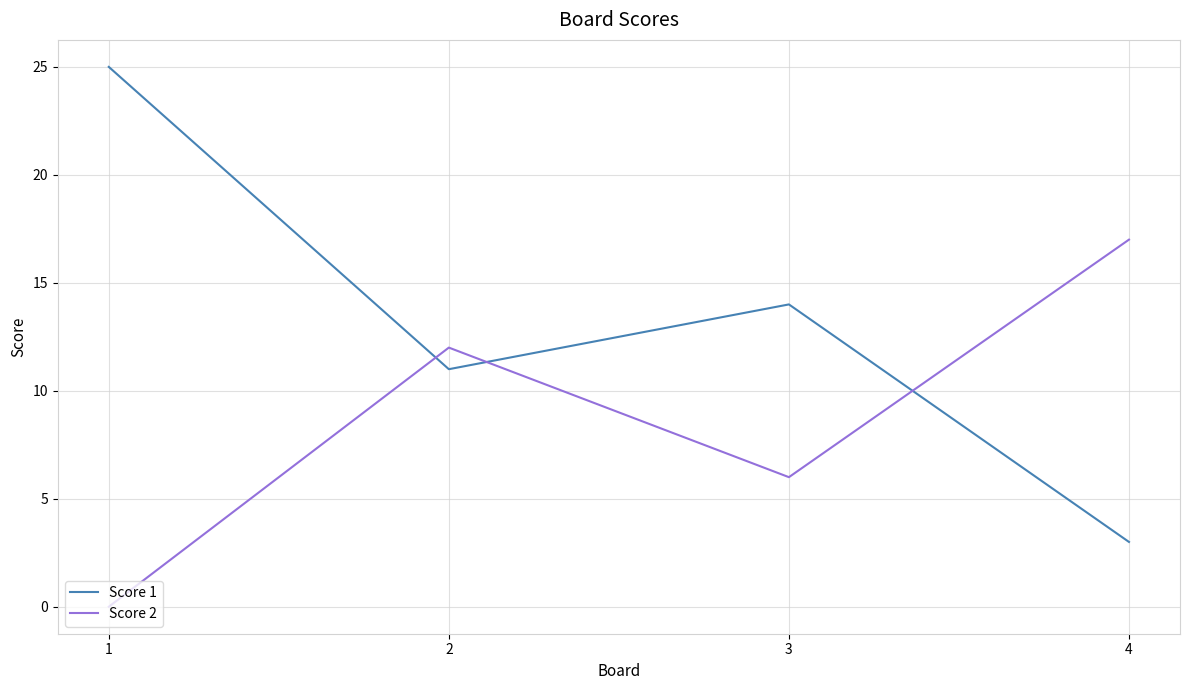

Which series has the widest spread of values?

Score 1